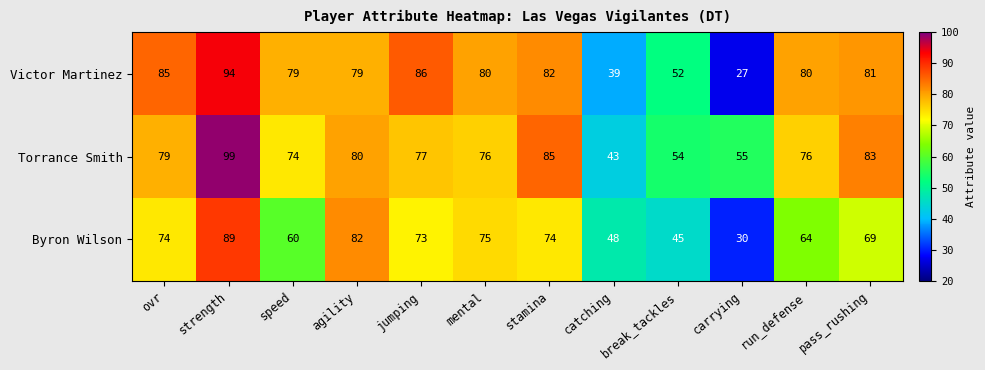

Rank the series at run_defense from highest to lowest value.

Victor Martinez, Torrance Smith, Byron Wilson